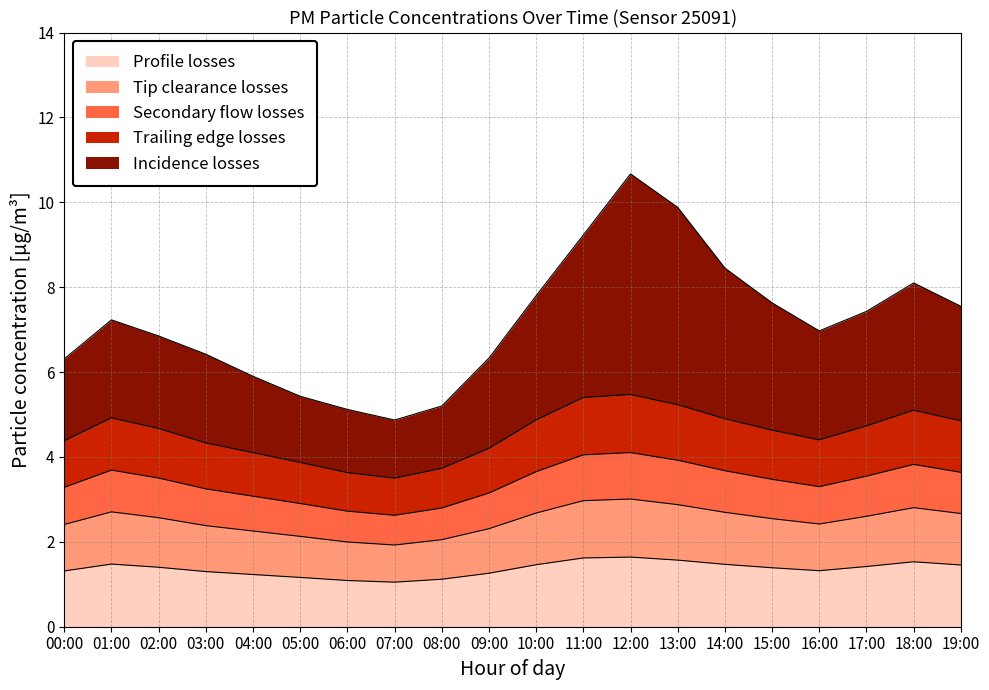

Is it true that P2 equals 1.3 at 00:00?

True